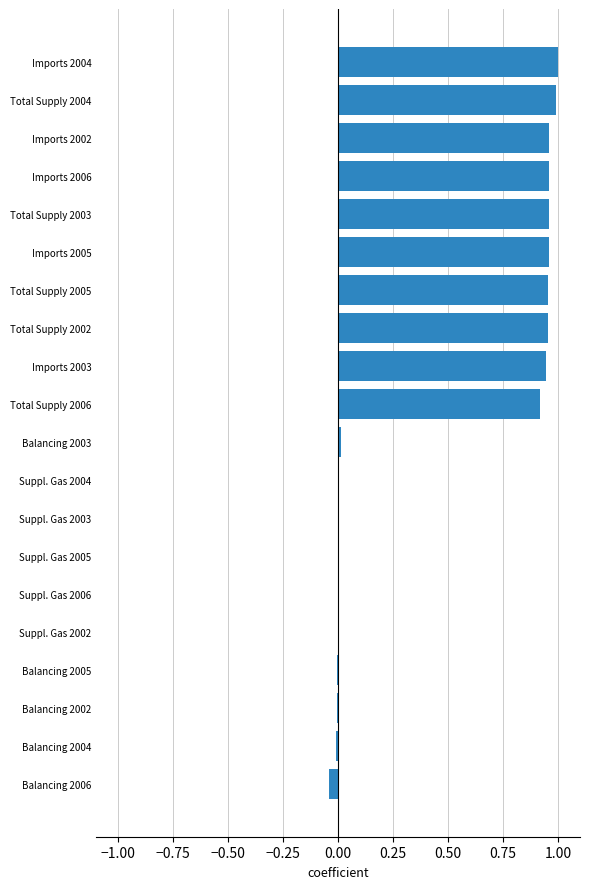

What is the sum of all values?

9.6